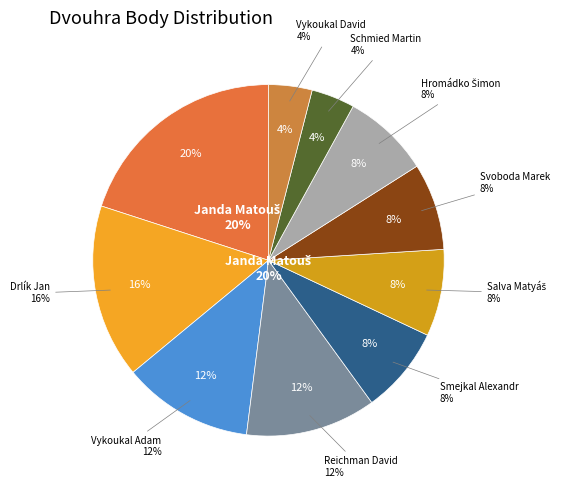

What percentage is the Vykoukal Adam slice, to the nearest percent?

12%